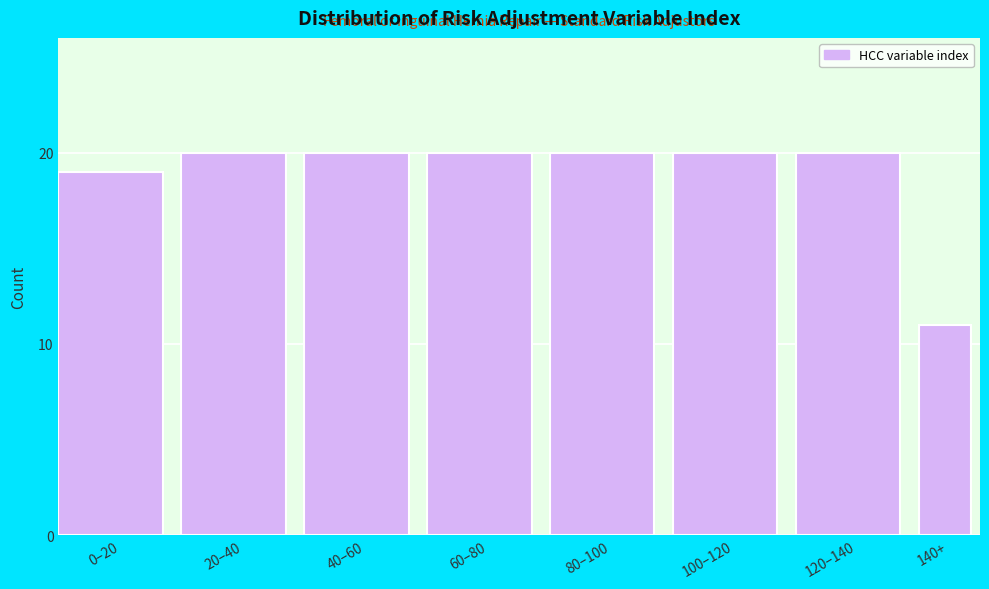

Reading right to left, list all the values displayed in this chart.

11	20	20	20	20	20	20	19